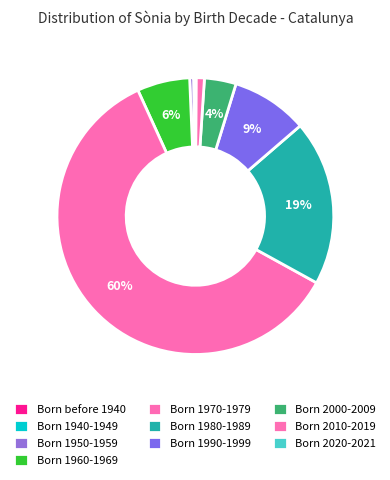

What is the majority slice?

Born 1970-1979